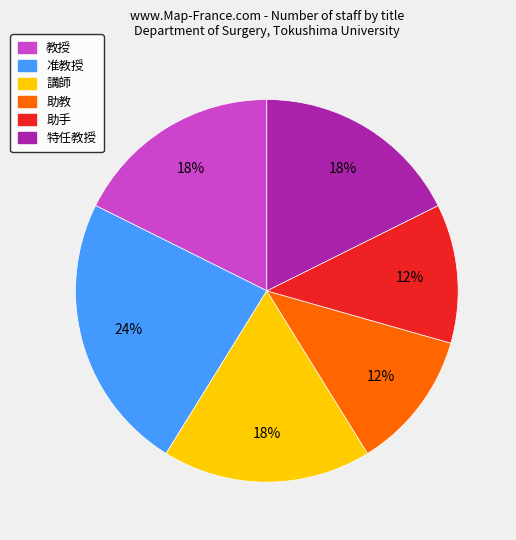

To the nearest percent, what is the combined percentage of 講師 and 准教授?

41%